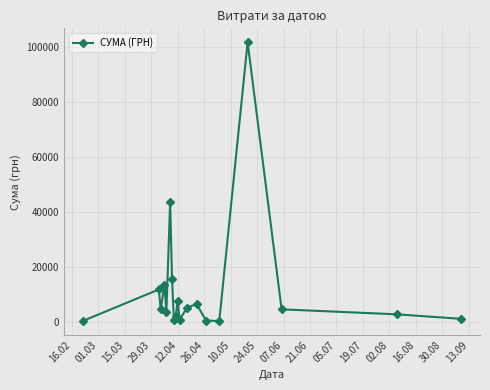

Count the number of data series in this chart.

1